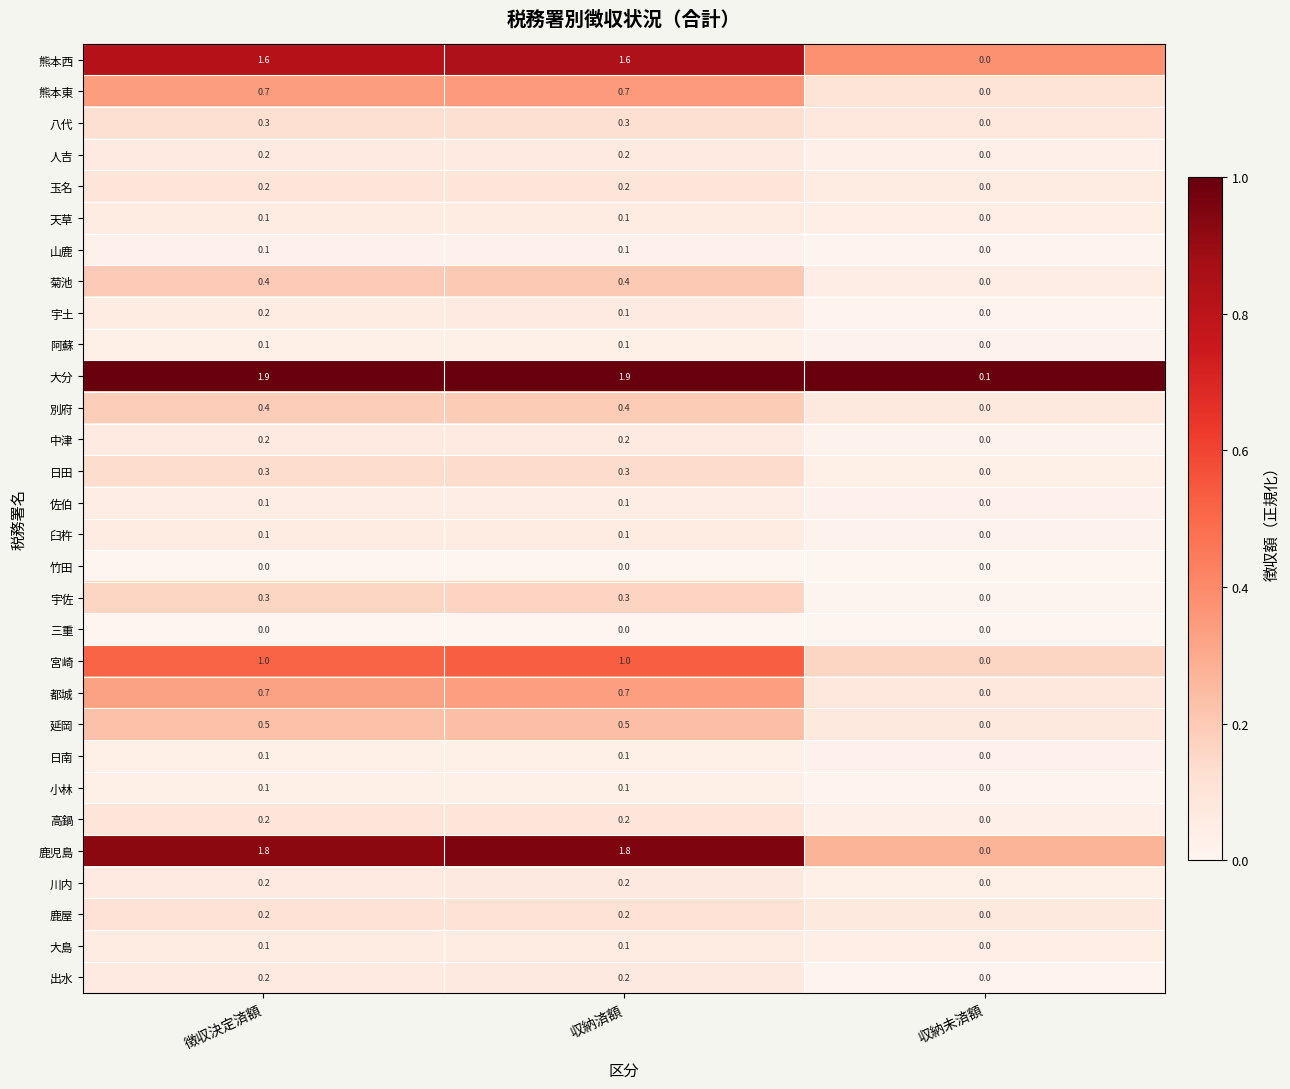

At how many categories does at least one series exceed 0?

3